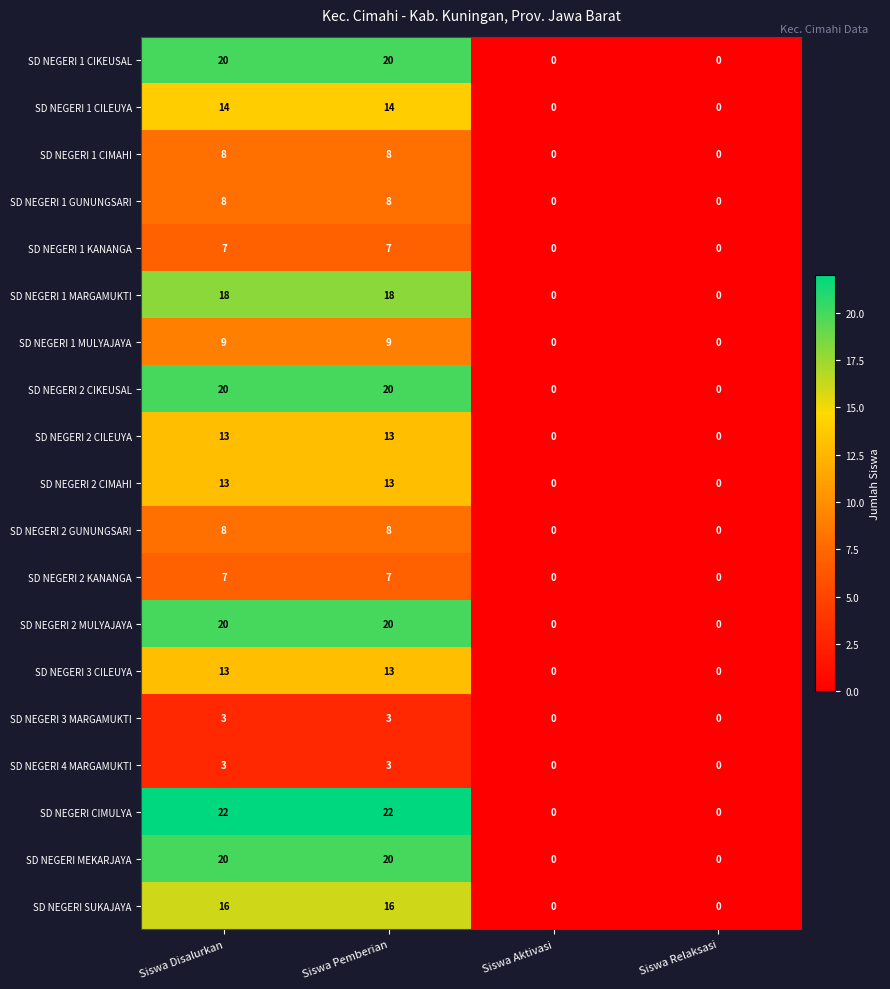

What is the average value of the SD NEGERI 2 MULYAJAYA series?

10